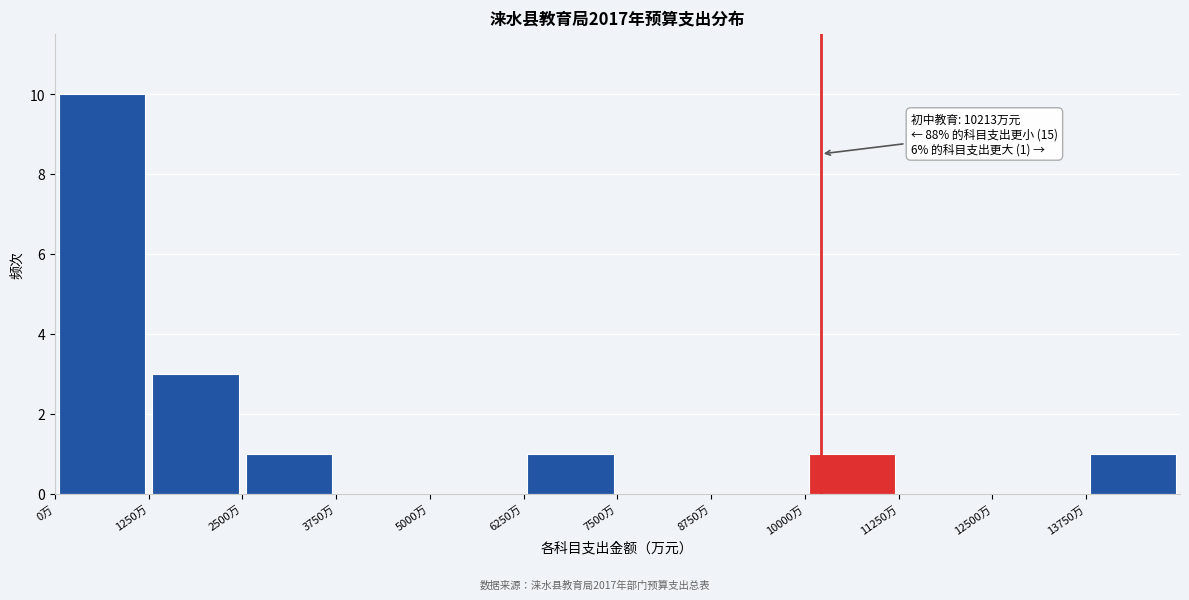

Over which range of the x-axis is the bar tallest?

0 to 1250